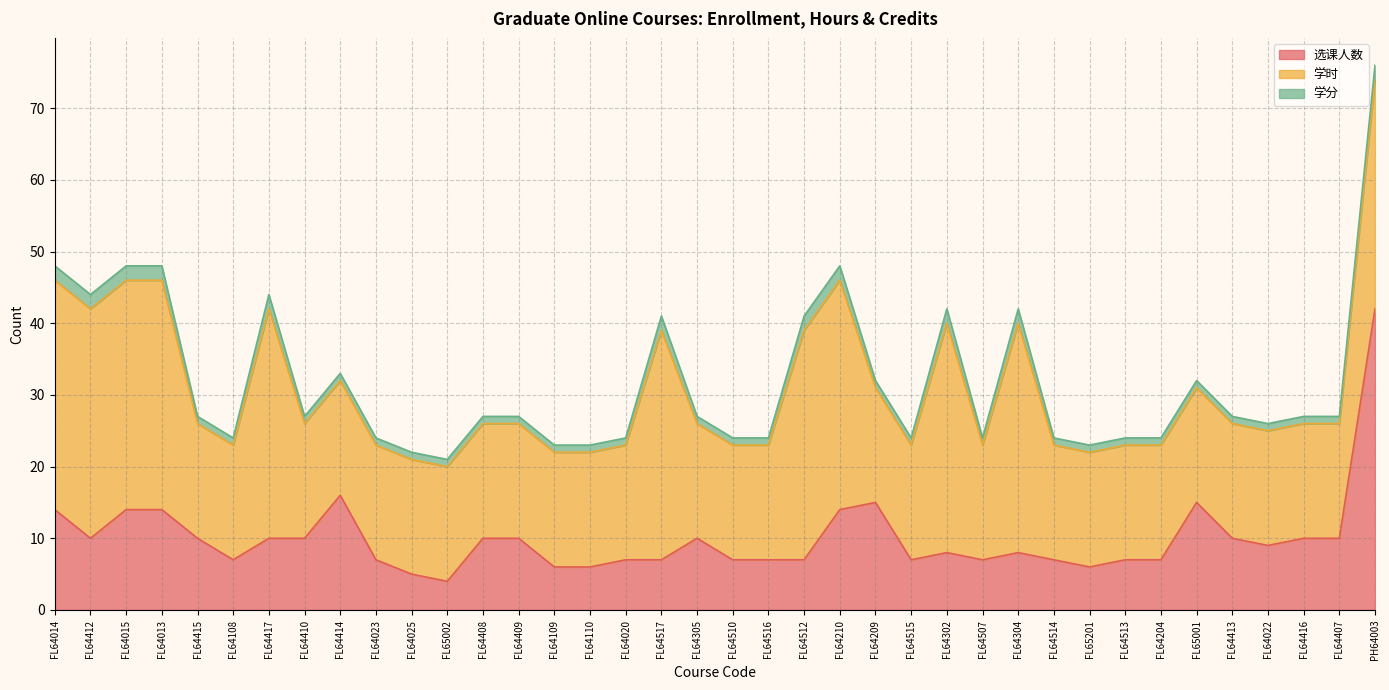

How many data points does each series have?

38